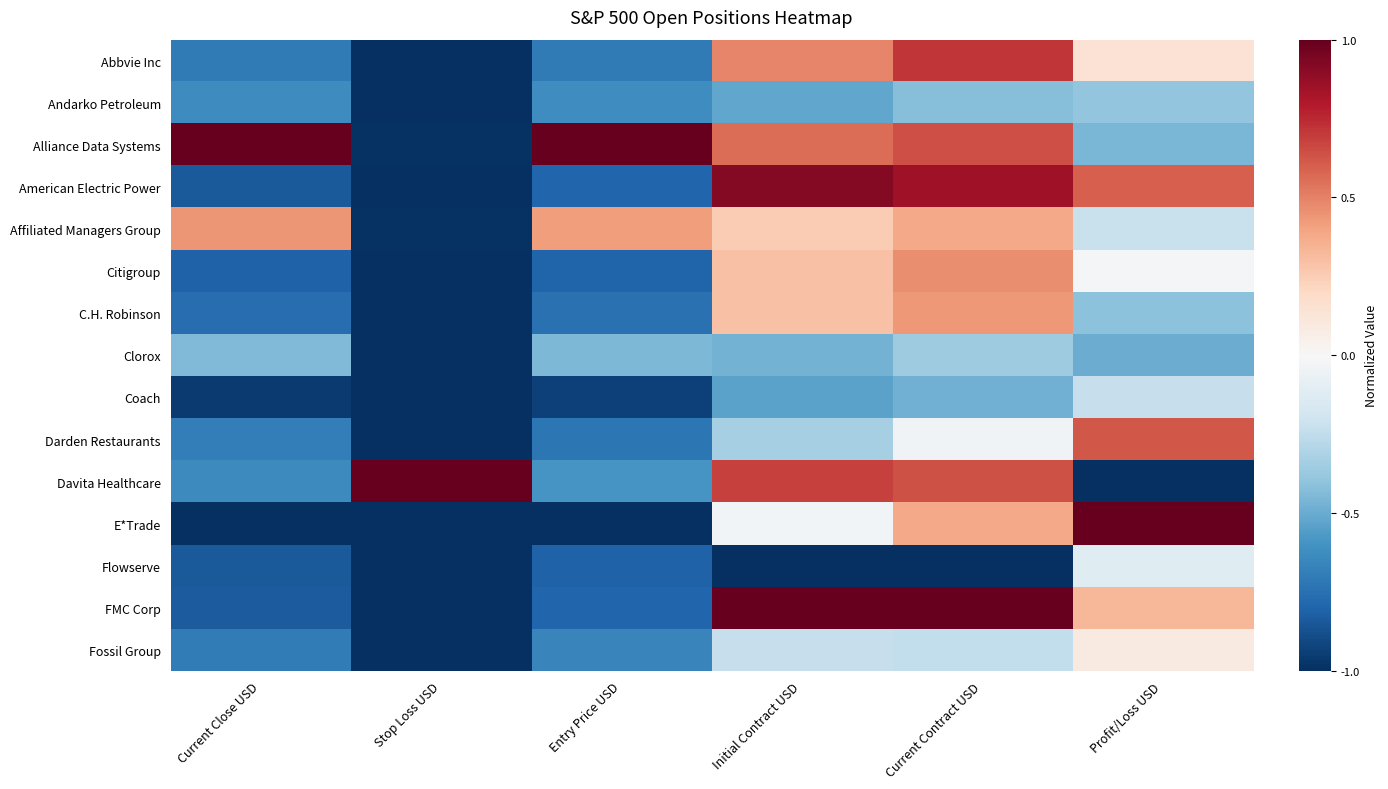

At which category does the chart reach its peak across all series?

Current Close USD